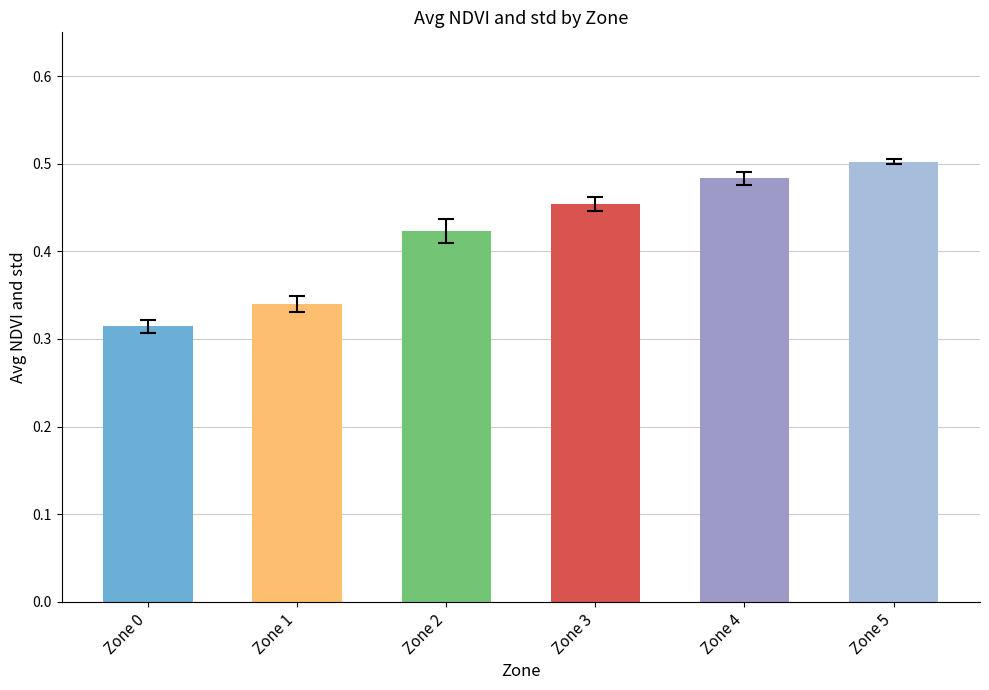

At which label is the value closest to 0?

Zone 0